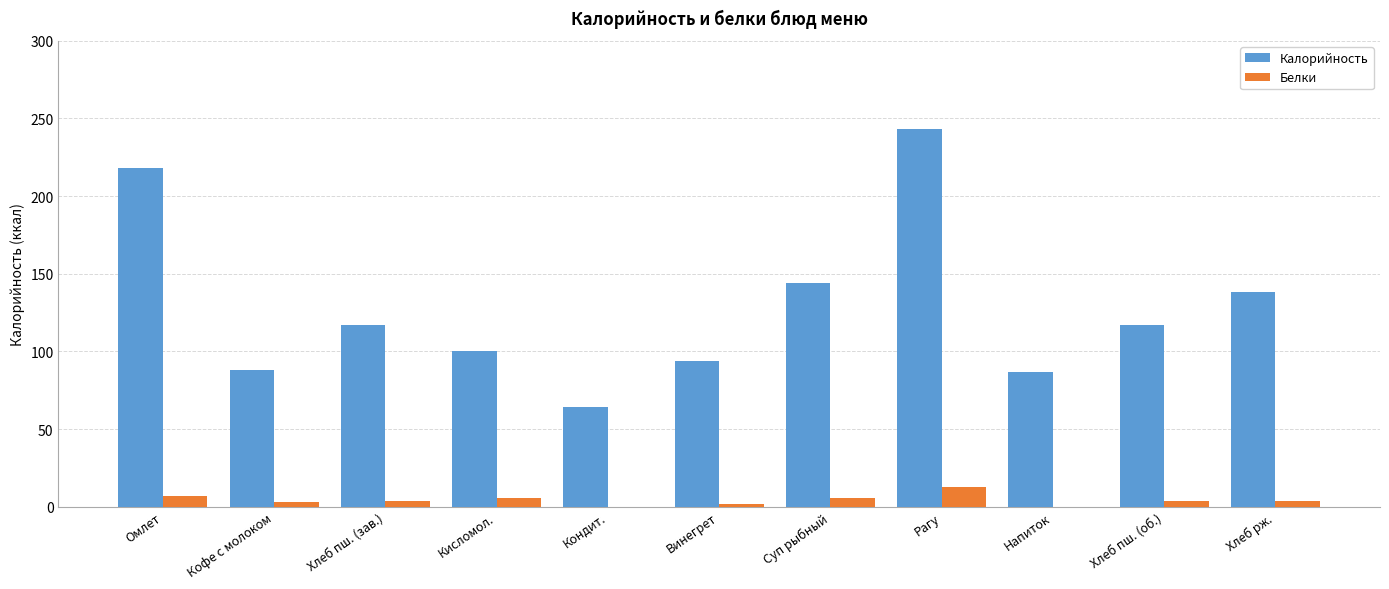

What is the spread (max minus min) of values at Кондит.?

64.5